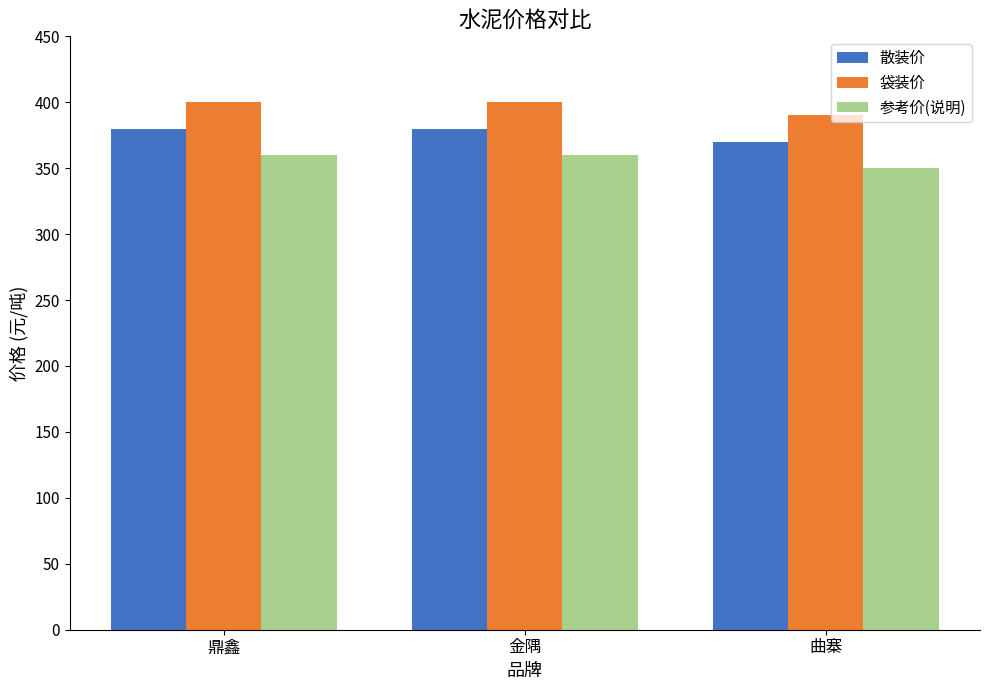

How many categories are shown in the chart?

3